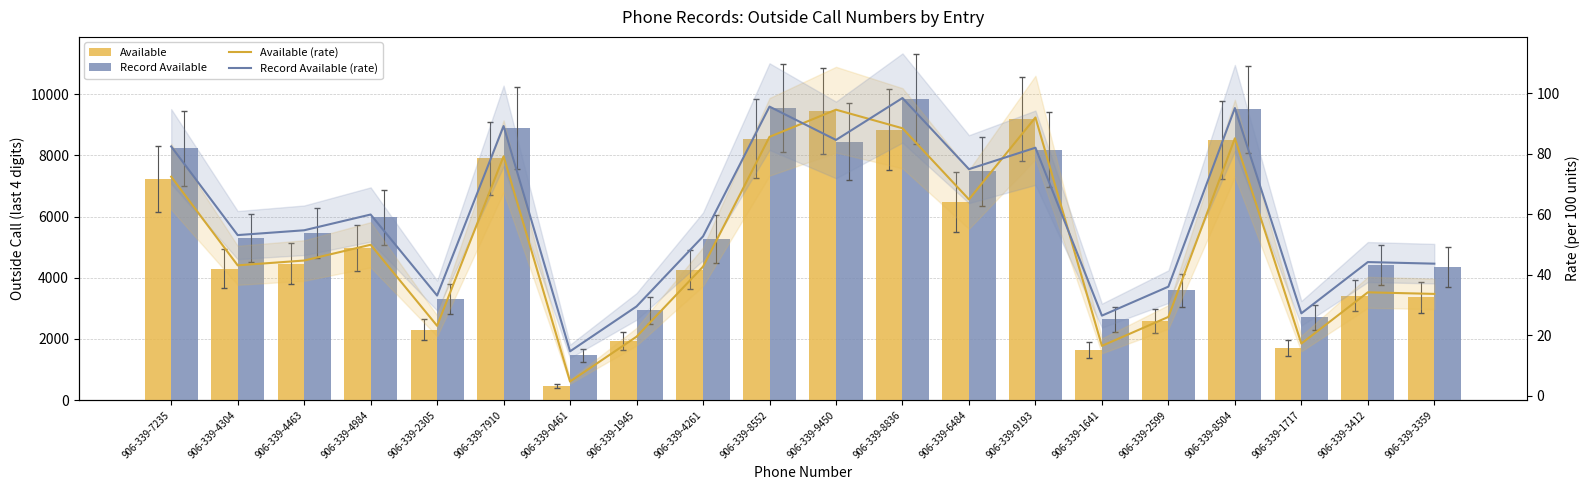

Which category has the lowest value in the Available (rate) series?

906-339-0461